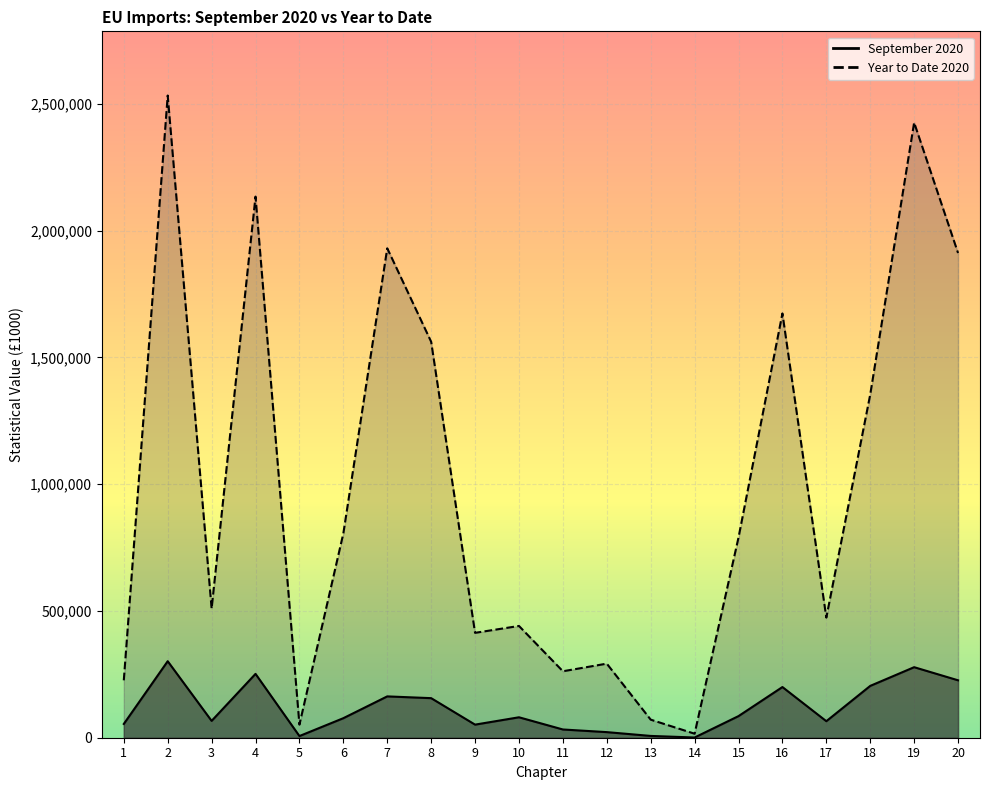

Which category has the highest value across all series?

2